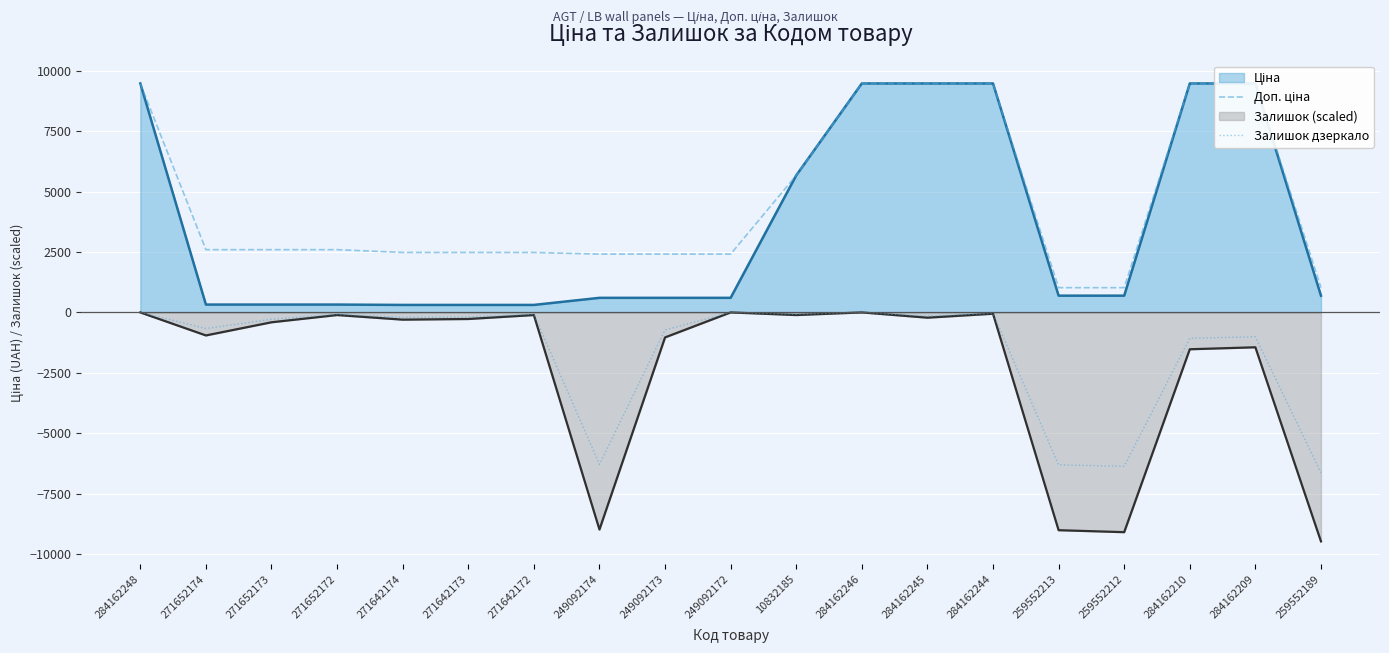

Reading left to right, what are all the values shown in this chart?

Доп. ціна: 9480.1	2598.3	2598.3	2598.3	2482.4	2482.4	2482.4	2414.8	2414.8	2414.8	5673.8	9480.1	9480.1	9480.1	1024.6	1024.6	9480.1	9480.1	1024.6
Залишок дзеркало: 0.0	-667.4	-286.0	-76.3	-209.8	-190.7	-76.3	-6292.8	-724.6	0.0	-76.3	0.0	-152.6	-38.1	-6311.9	-6369.1	-1067.9	-1010.7	-6636.0